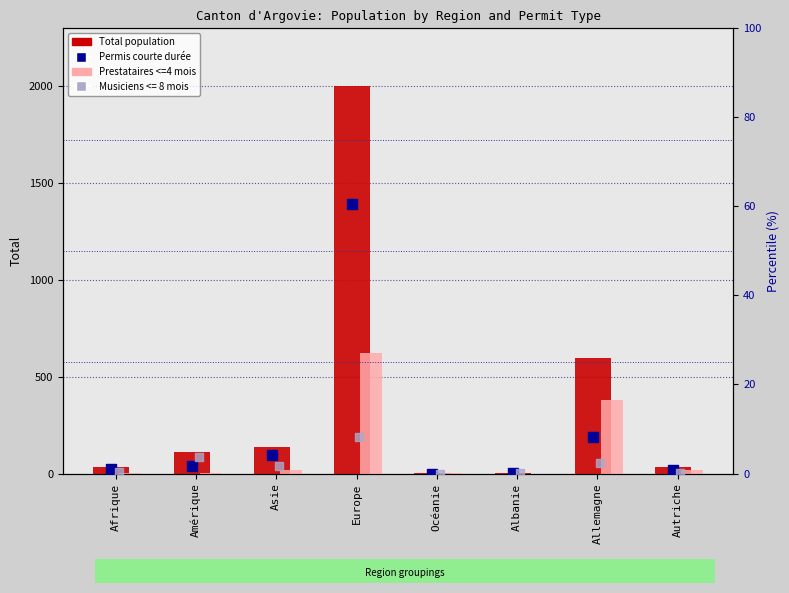

Which series reaches the maximum Y coordinate?

Total population